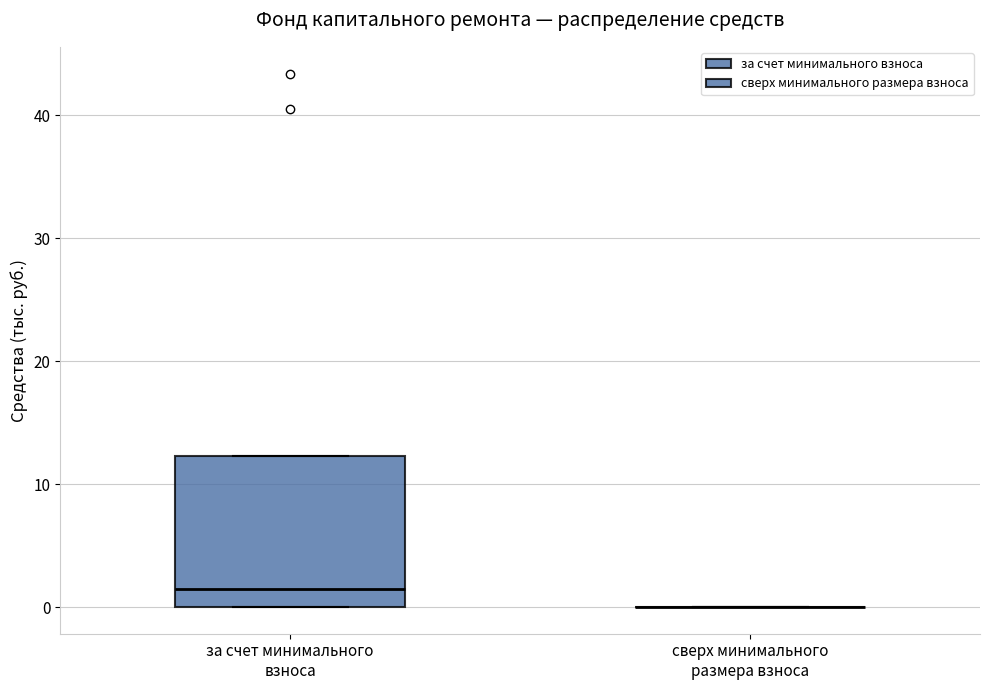

Comparing the boxes themselves (not the whiskers), which one is the tallest?

за счет минимального взноса